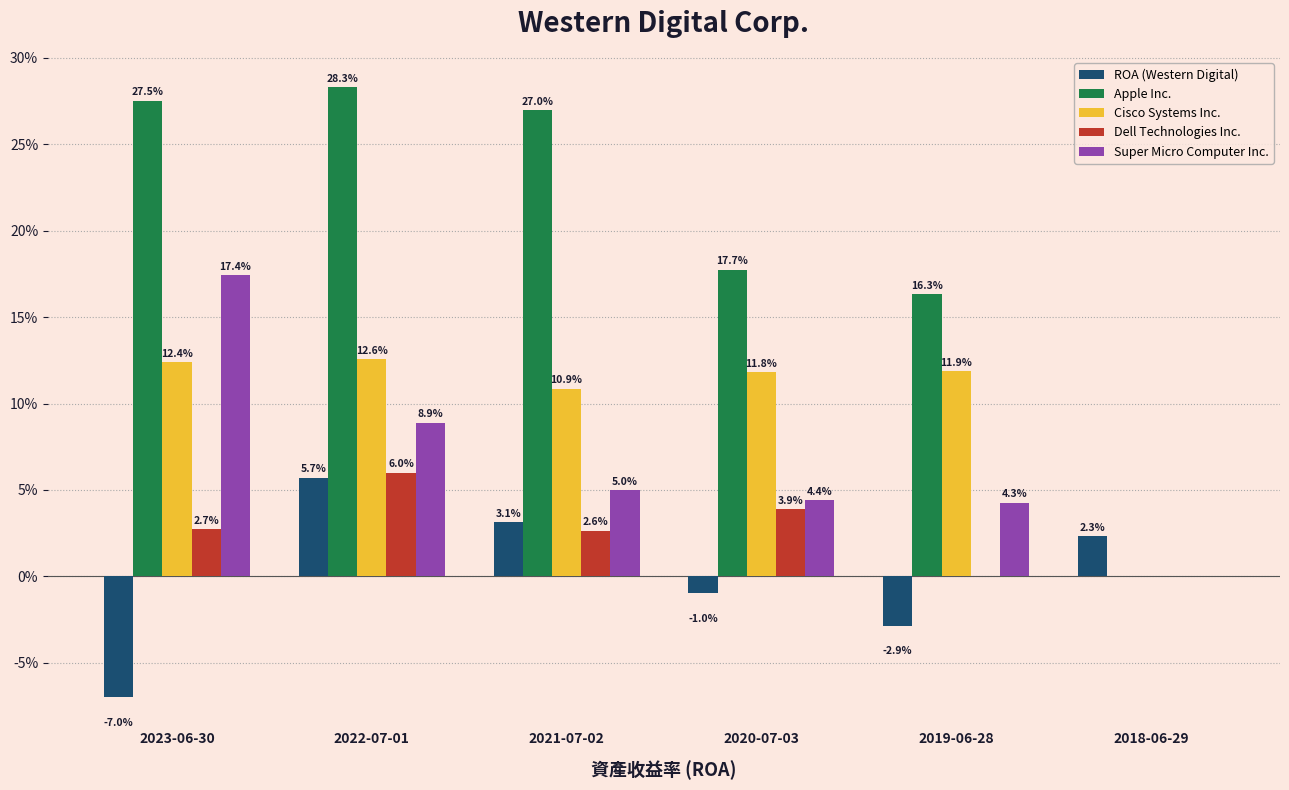

Does the chart contain stacked bars?

No